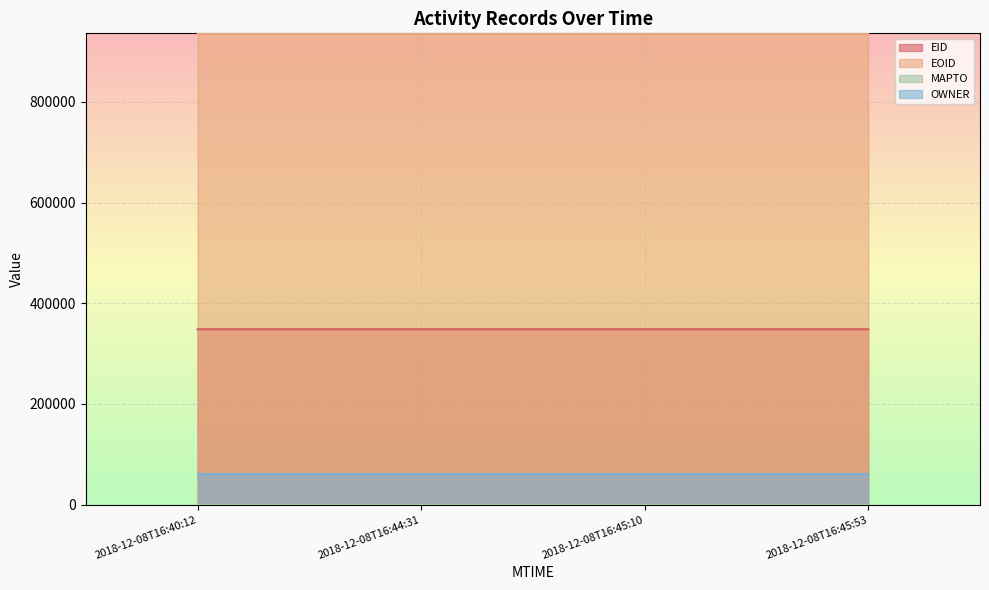

Is it true that EID equals 478264 at 2018-12-08T16:40:12?

False